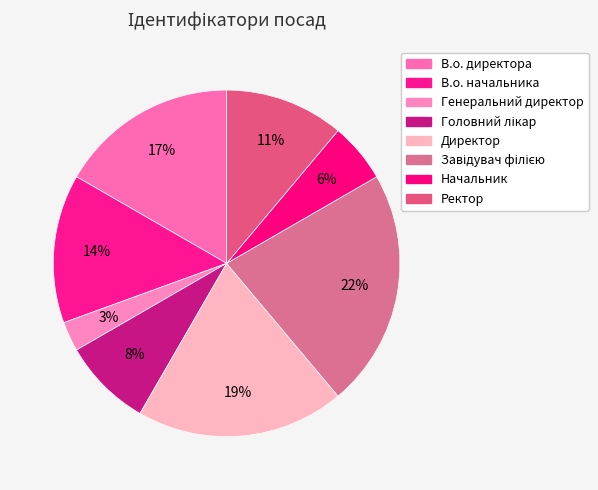

What is the smallest slice in the pie chart?

Генеральний директор